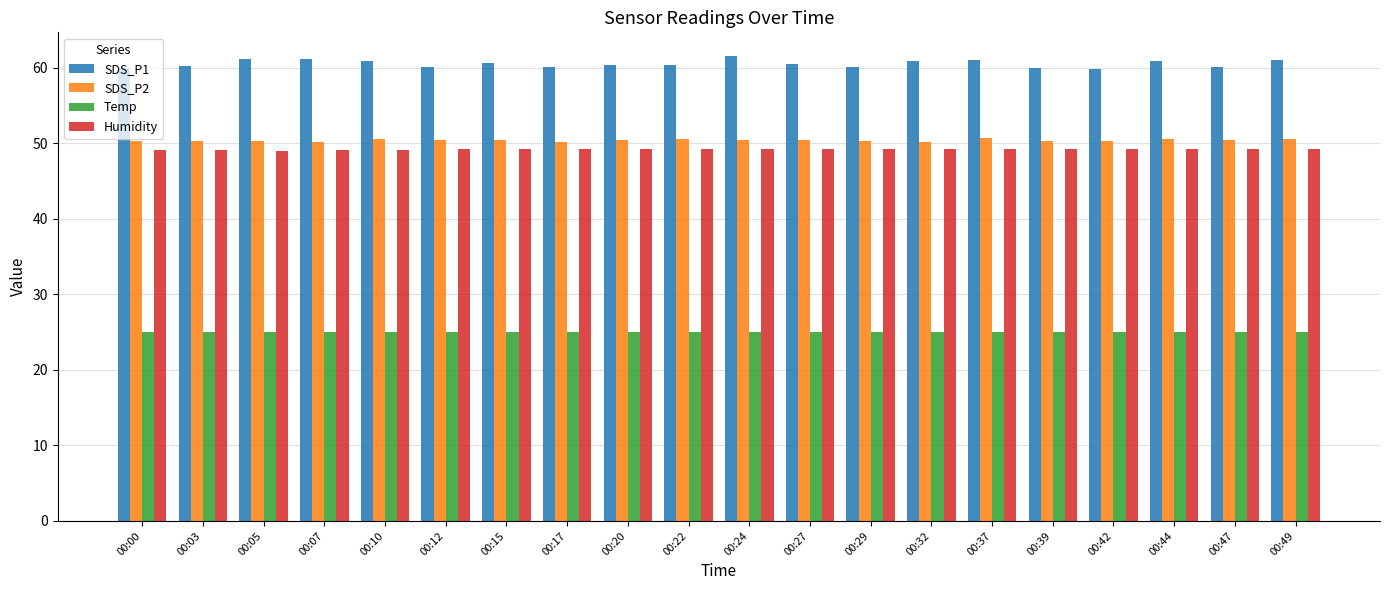

What is the smallest value displayed?

25.0